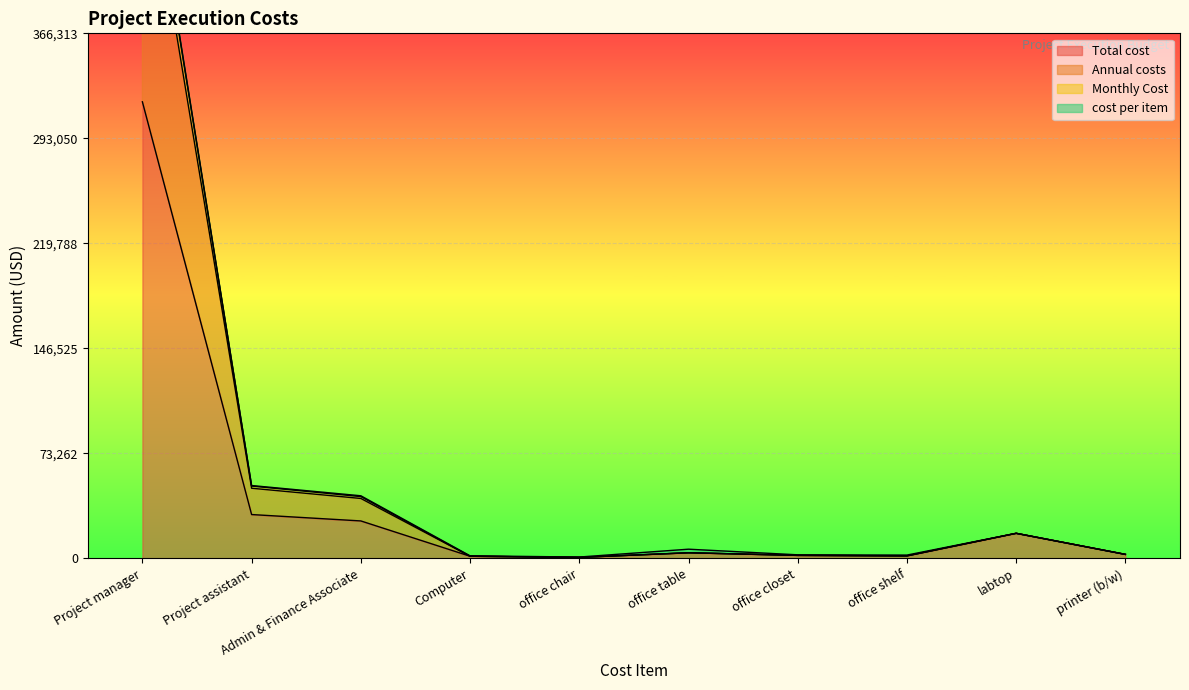

True or false: Total cost and Monthly Cost cross at least once.

False